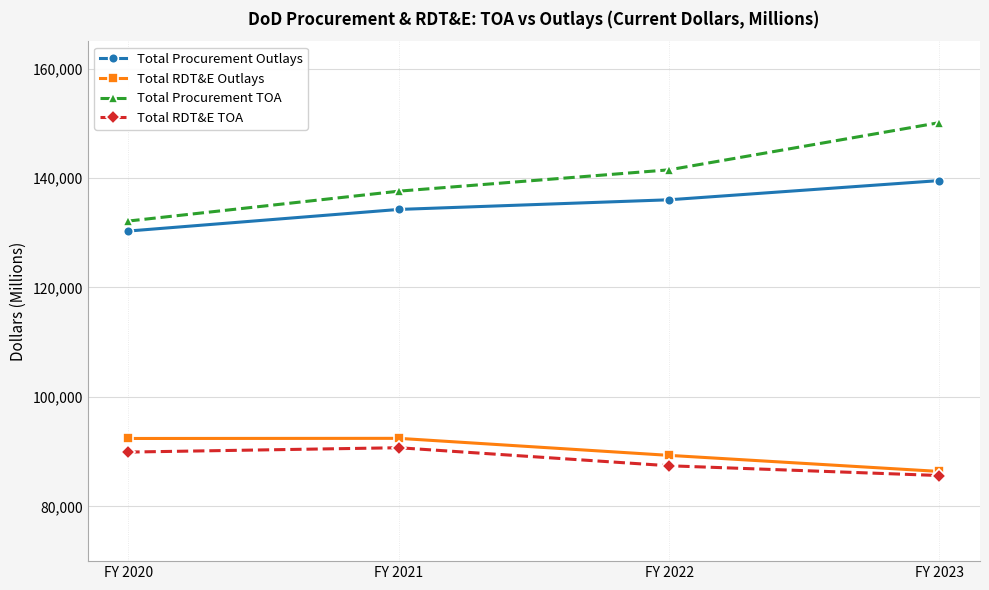

At how many categories does at least one series exceed 127424?

4